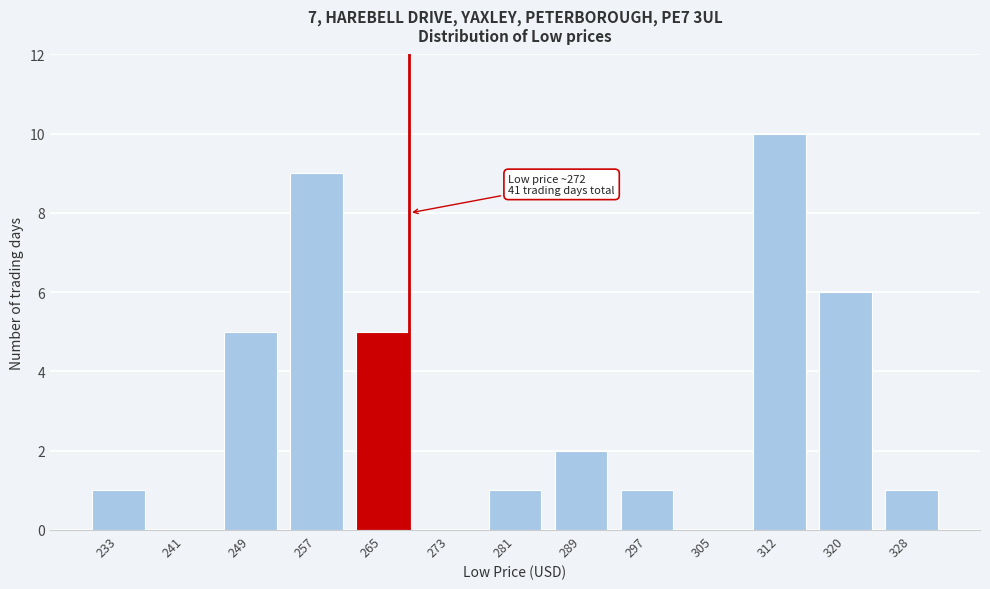

Reading left to right, extract all data points from this chart.

233=1	241=0	249=5	257=9	265=5	273=0	281=1	289=2	297=1	305=0	312=10	320=6	328=1